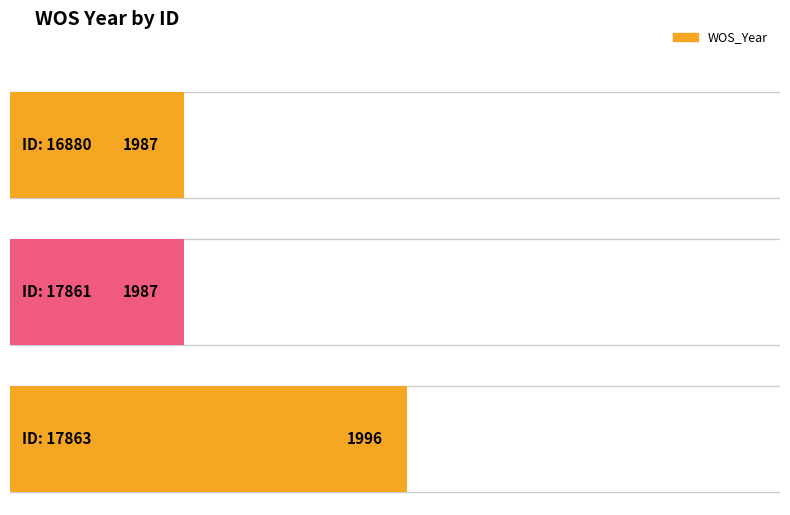

Approximately how many times larger is the value at 16880 compared to 17863?

1.0